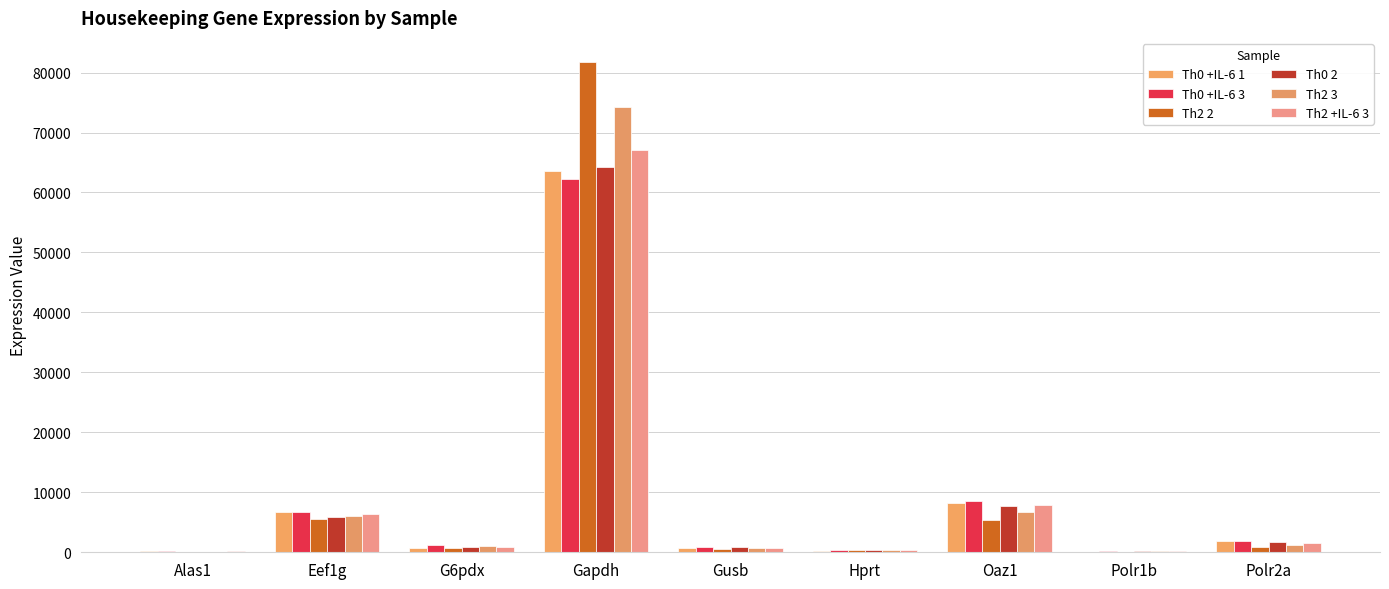

What position from the right is G6pdx?

7